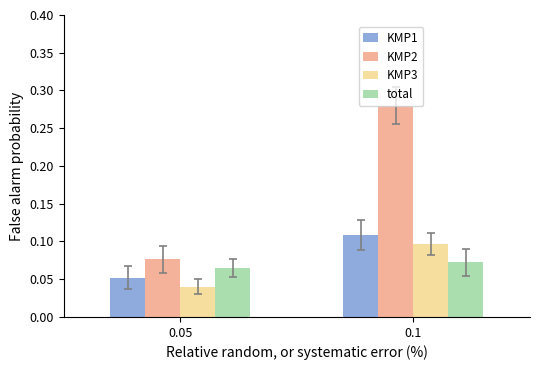

Count the number of data series in this chart.

4